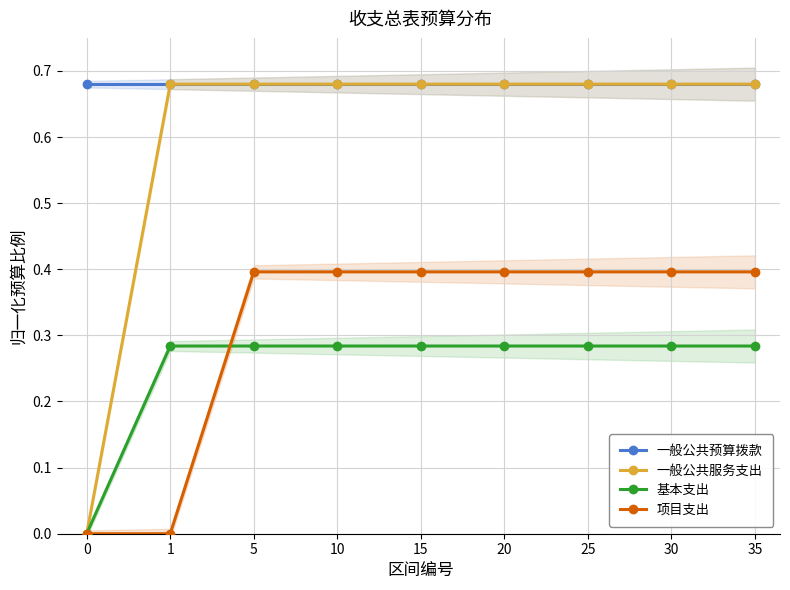

The value of 一般公共预算拨款 at 1 is 1.1. True or false?

False